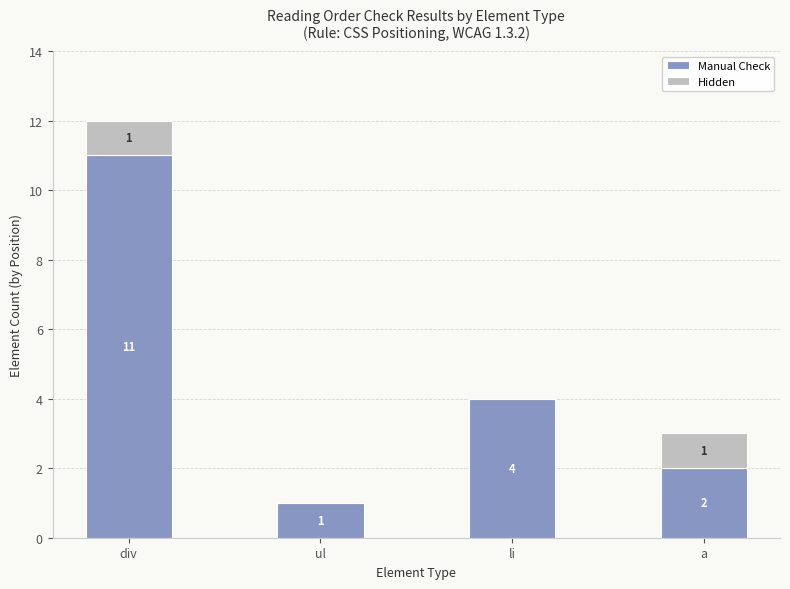

Where is Manual Check nearest to the value 6?

li